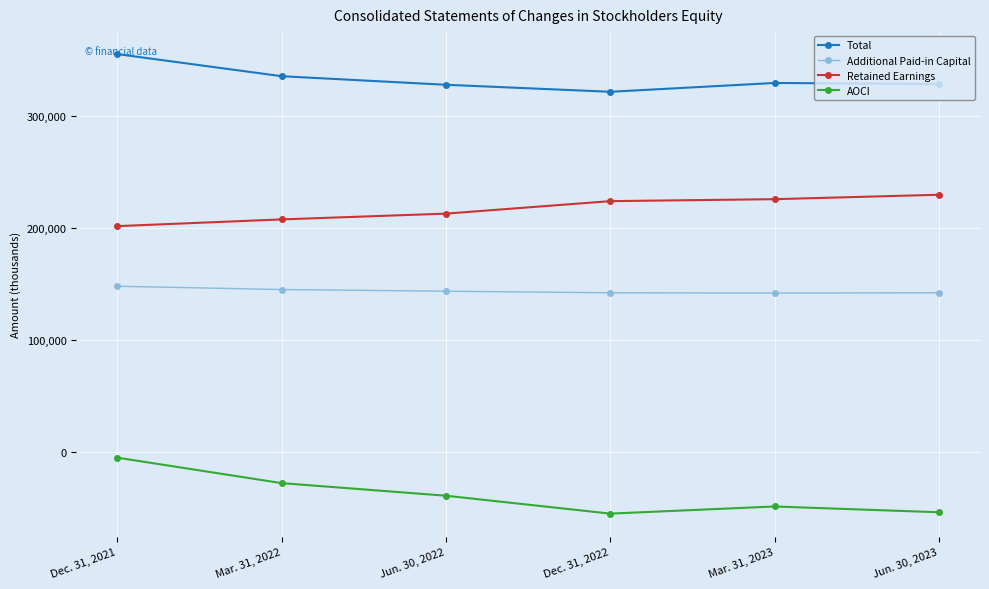

Count the number of data series in this chart.

4